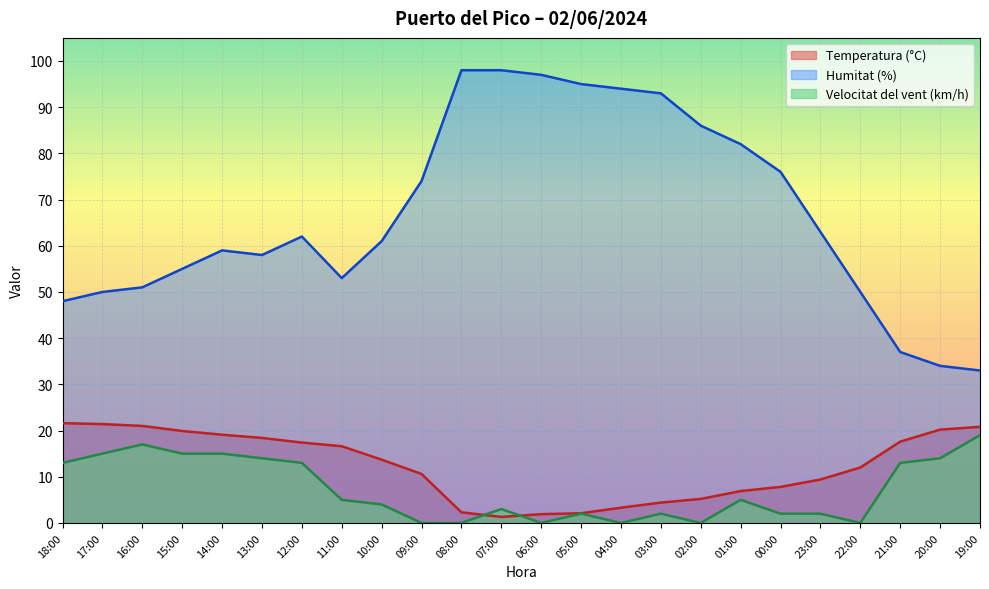

Rank the series at 20:00 from lowest to highest value.

Velocitat del vent (km/h), Temperatura (°C), Humitat (%)